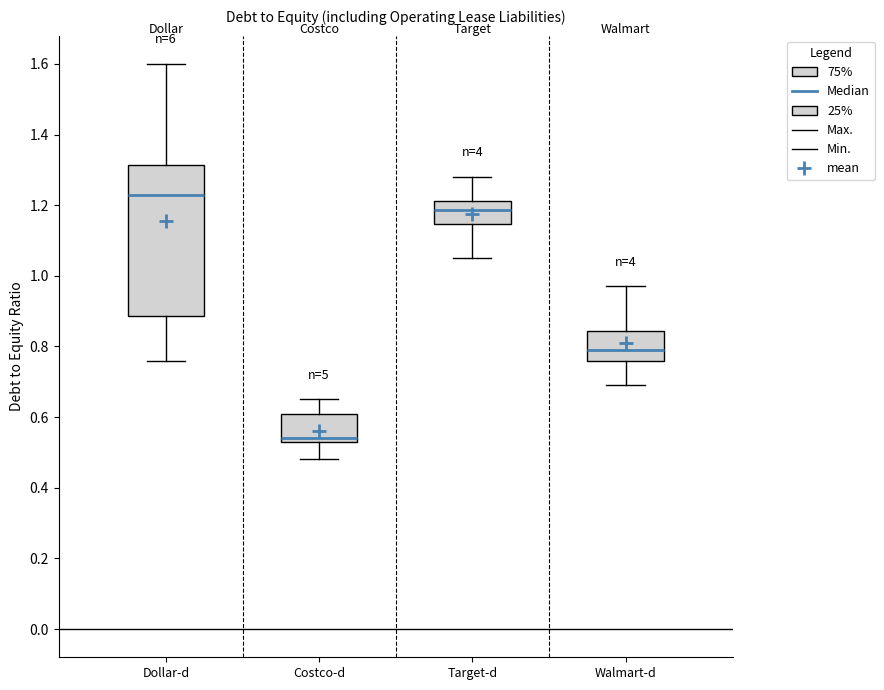

Reading left to right, transcribe this box plot: for each box, give where its median line is, the range the box spans, and where its two whiskers end, as read against the y-axis. The values are not printed on the chart, so give them approximately, as read against the axis.

Dollar-d: median 1.24, box 0.88 to 1.32, whiskers 0.76 to 1.60
Costco-d: median 0.54 (just above the box's lower edge), box 0.54 to 0.62, whiskers 0.48 to 0.66
Target-d: median 1.18, box 1.14 to 1.22, whiskers 1.06 to 1.28
Walmart-d: median 0.80, box 0.76 to 0.84, whiskers 0.70 to 0.98